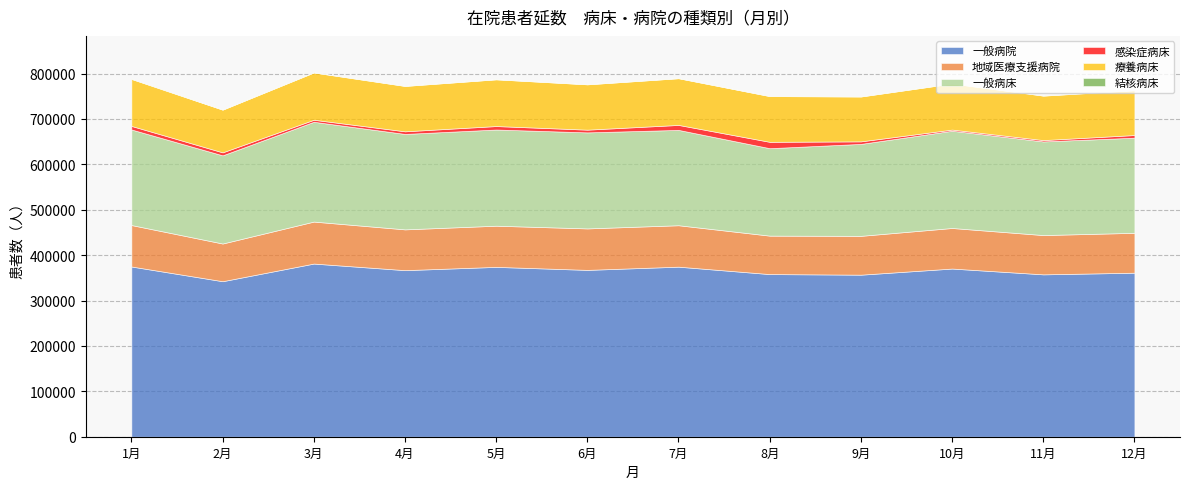

Rank the series at 9月 from highest to lowest value.

一般病院, 一般病床, 療養病床, 地域医療支援病院, 感染症病床, 結核病床